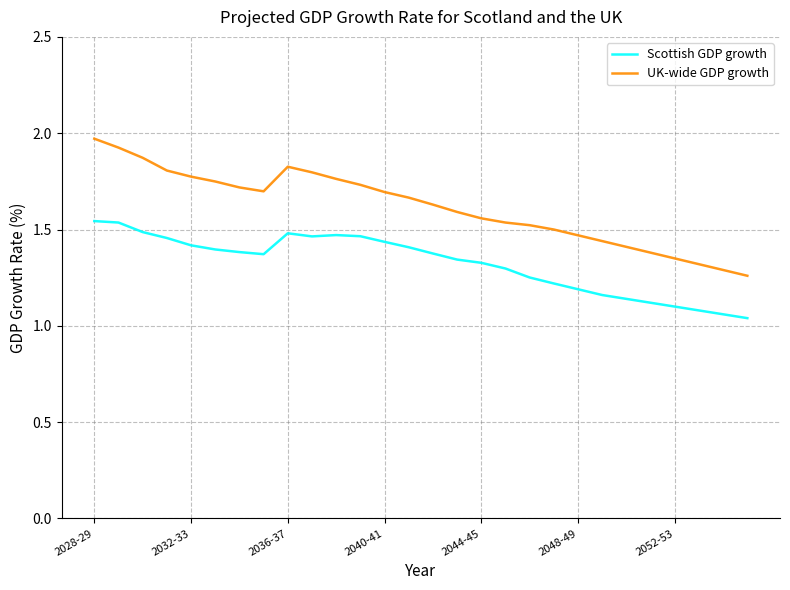

What are all the series names shown in the legend?

Scottish GDP growth, UK-wide GDP growth